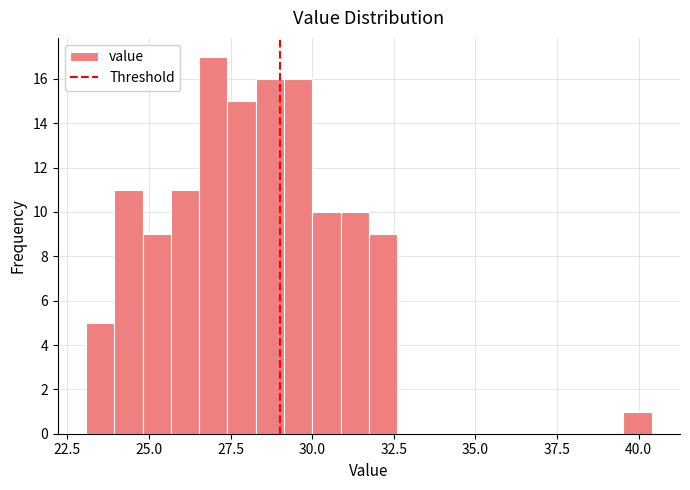

Read against the x-axis, roughly where is the centre of the tallest bar?

27.0